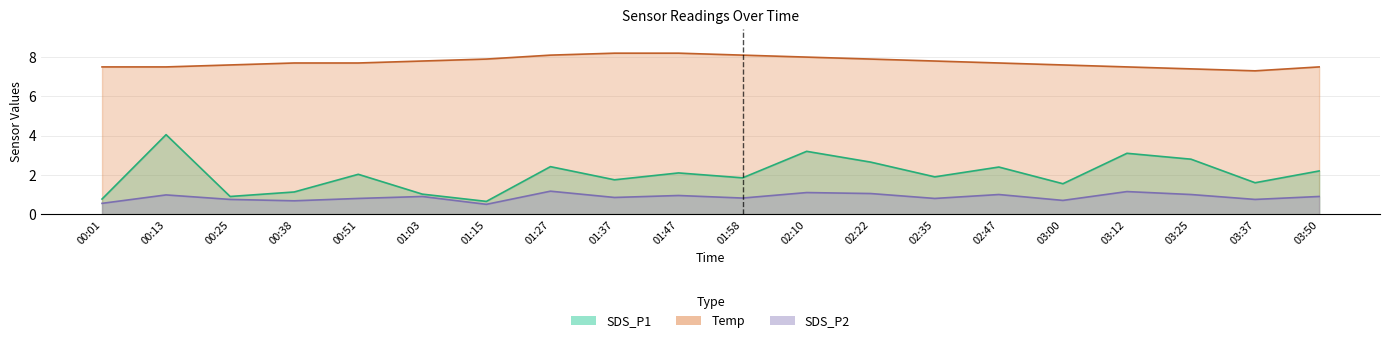

How many series are shown in this chart?

3